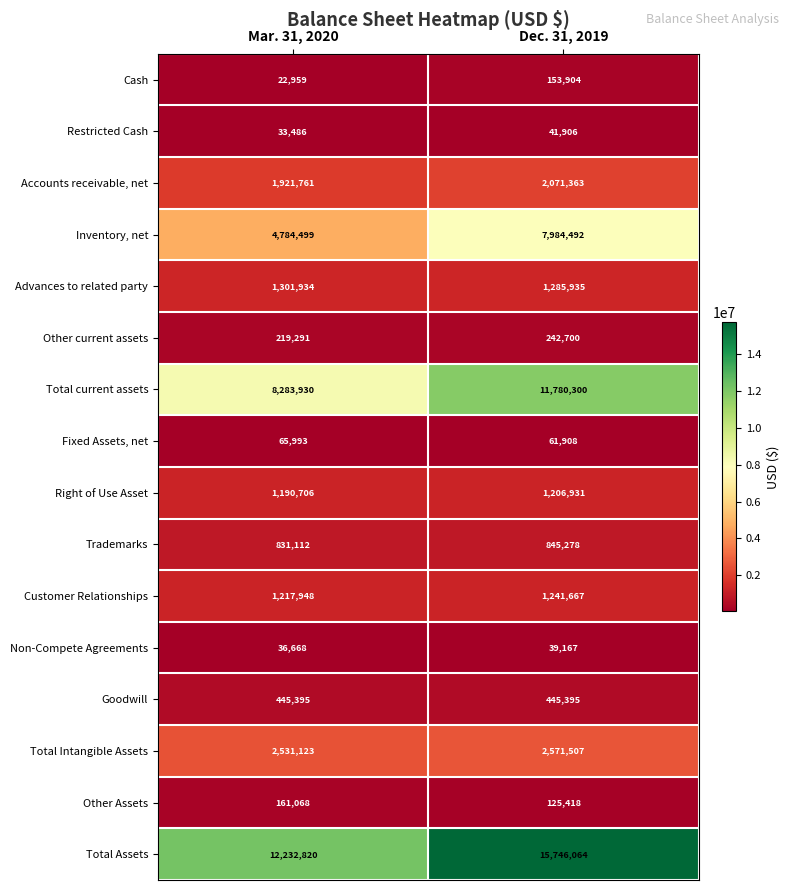

Where is Fixed Assets, net nearest to the value 63950?

Dec. 31, 2019